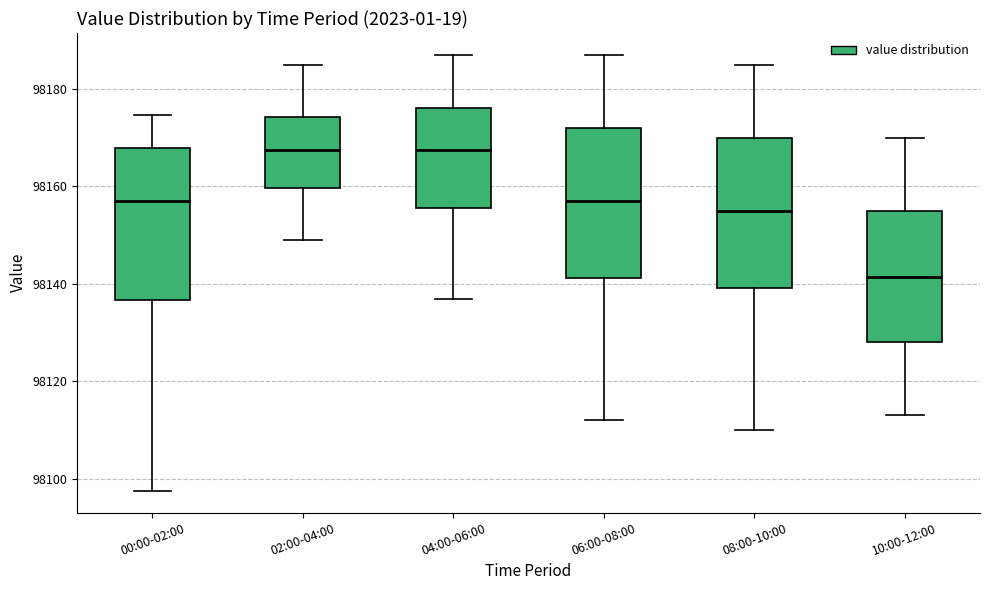

Reading left to right, transcribe this box plot: for each box, give where its median line is, the range the box spans, and where its two whiskers end, as read against the y-axis. The values are not printed on the chart, so give them approximately, as read against the axis.

00:00-02:00: median 98156, box 98136 to 98168, whiskers 98098 to 98174
02:00-04:00: median 98168, box 98160 to 98174, whiskers 98150 to 98186
04:00-06:00: median 98168, box 98156 to 98176, whiskers 98138 to 98188
06:00-08:00: median 98158, box 98142 to 98172, whiskers 98112 to 98188
08:00-10:00: median 98156, box 98140 to 98170, whiskers 98110 to 98186
10:00-12:00: median 98142, box 98128 to 98156, whiskers 98114 to 98170